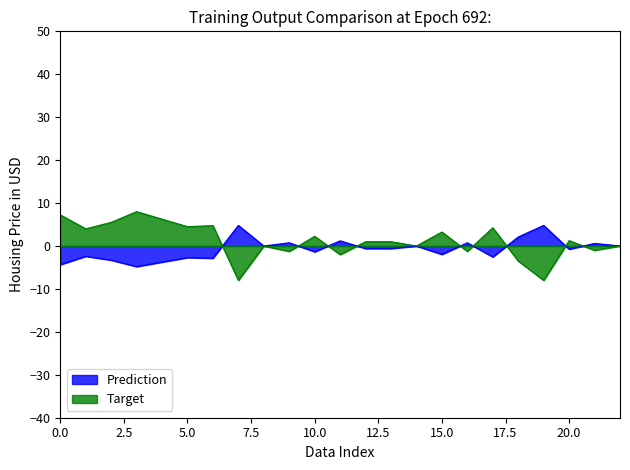

Reading left to right, extract all data points from this chart.

-4.4	-2.4	-3.3	-4.8	-3.8	-2.7	-2.8	4.8	-0.0	0.7	-1.3	1.2	-0.6	-0.6	-0.0	-2.0	0.7	-2.5	2.1	4.8	-0.8	0.6	-0.0